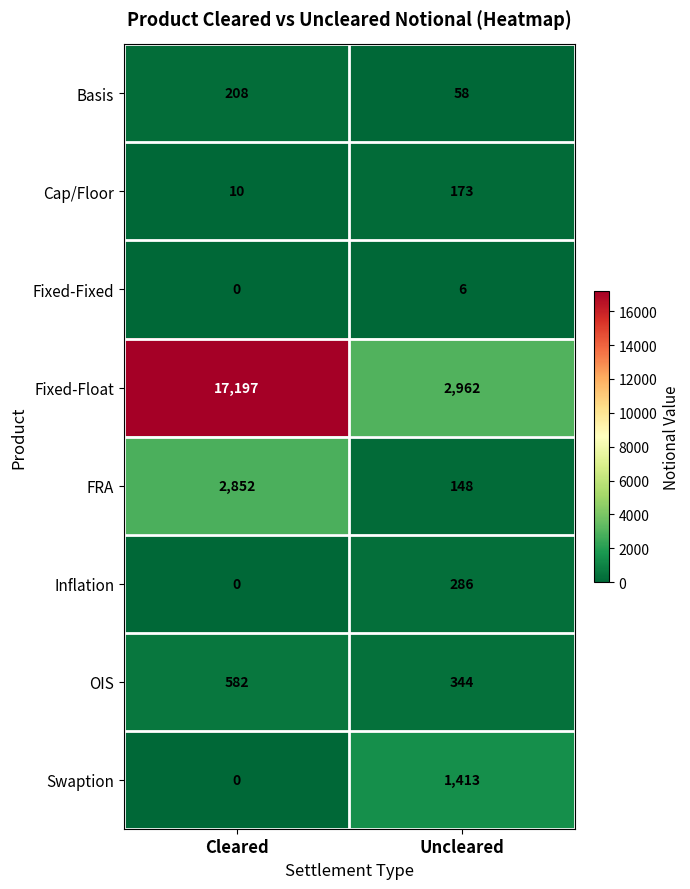

What is the approximate value of FRA at Cleared?

2852